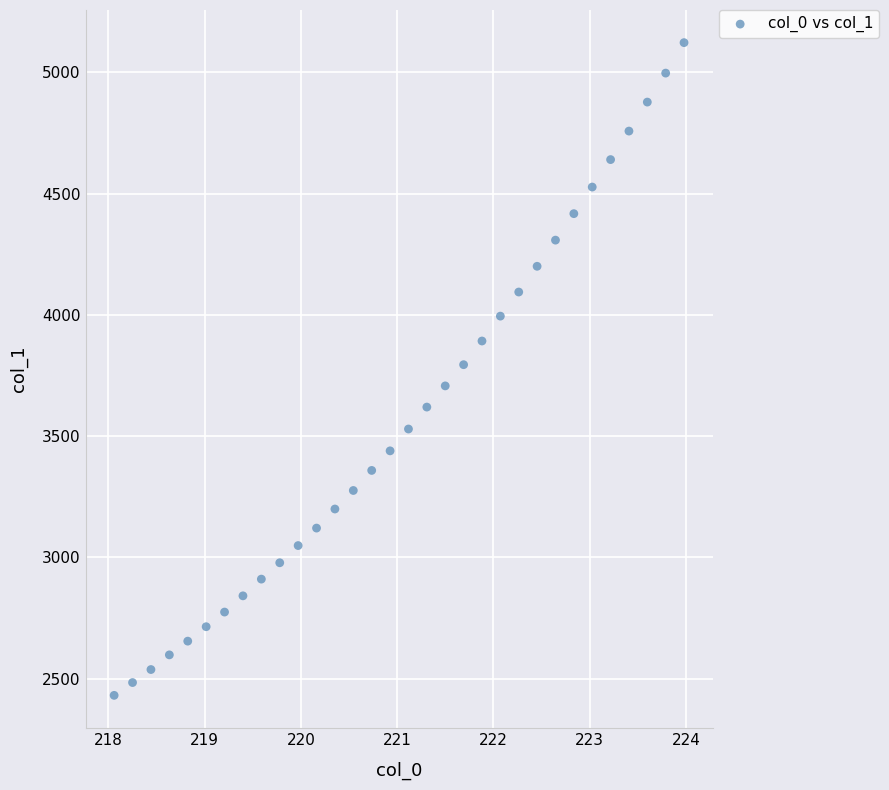

What is the range of X values (max minus min)?

5.9